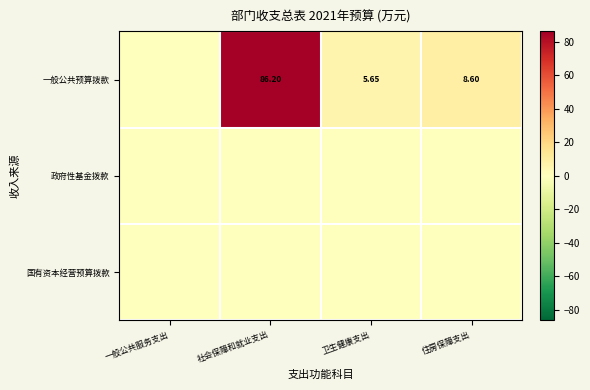

At which label does 一般公共预算拨款 first exceed 8?

社会保障和就业支出